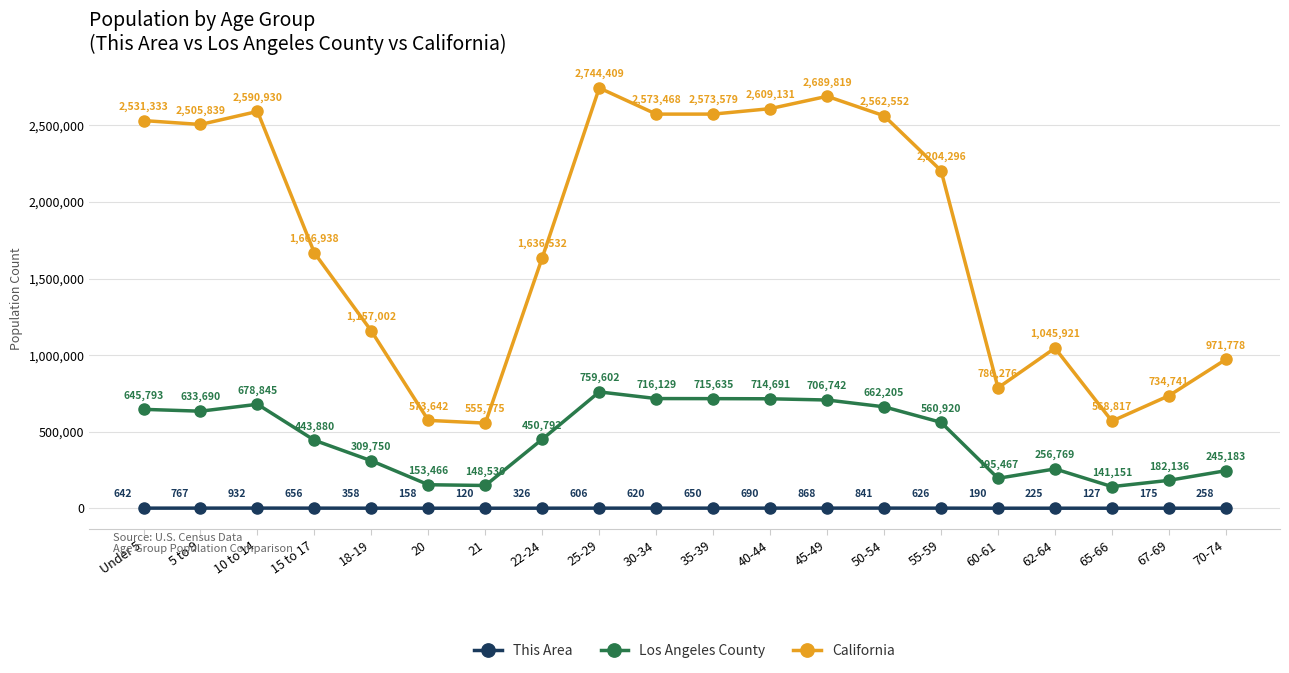

Is it true that California equals 1045921 at 62-64?

True